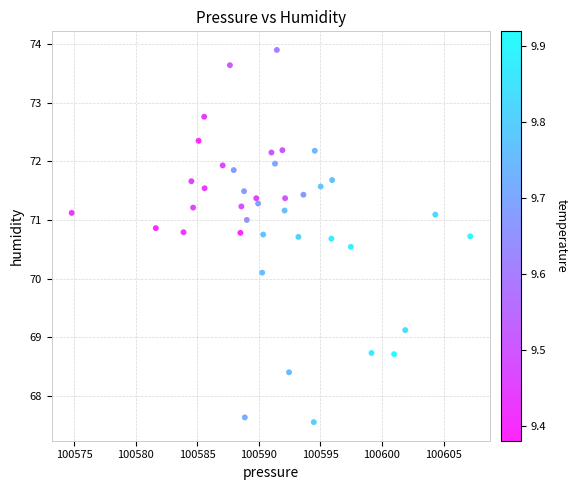

What is the range of X values (max minus min)?

32.4